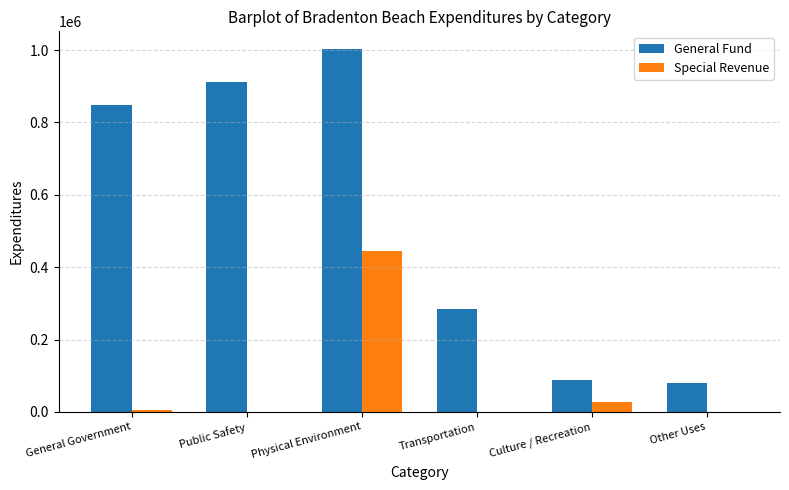

Is the value of General Fund at General Government greater than the value of Special Revenue at Public Safety?

Yes